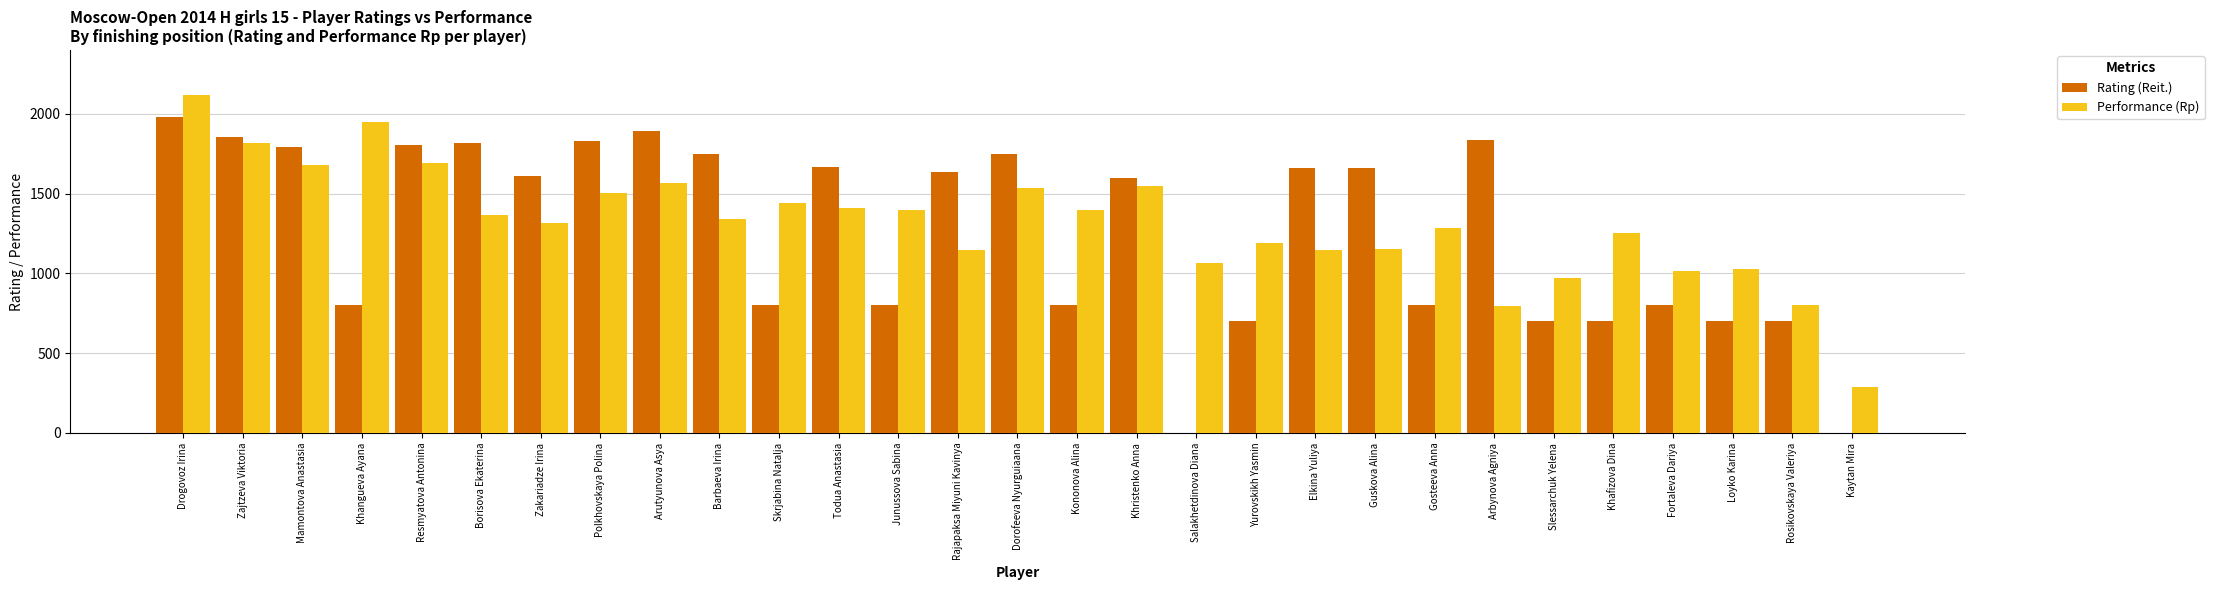

The Rating (Reit.) series shows 2721 at Zajtzeva Viktoria. True or false?

False